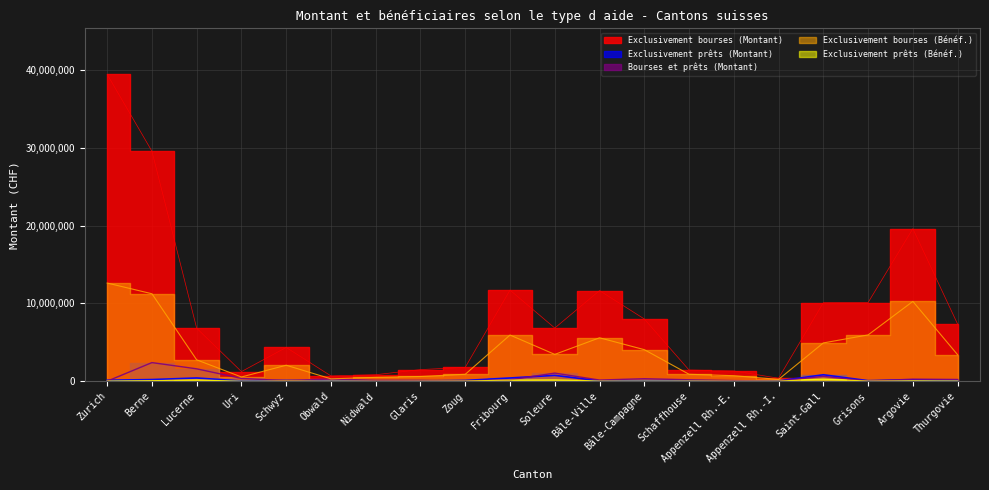

Reading left to right, what are all the values shown in this chart?

Exclusivement bourses (Montant): Zurich=39439504	Berne=29564071	Lucerne=6807850	Uri=1235300	Schwyz=4333702	Obwald=676700	Nidwald=834160	Glaris=1489241	Zoug=1780700	Fribourg=11706235	Soleure=6829230	Bâle-Ville=11642876	Bâle-Campagne=7999095	Schaffhouse=1433050	Appenzell Rh.-E.=1318650	Appenzell Rh.-I.=380450	Saint-Gall=10088750	Grisons=10106550	Argovie=19605525	Thurgovie=7335506
Exclusivement prêts (Montant): Zurich=118640	Berne=209340	Lucerne=413200	Uri=25800	Schwyz=91000	Obwald=23650	Nidwald=0	Glaris=27000	Zoug=96000	Fribourg=412933	Soleure=746500	Bâle-Ville=41150	Bâle-Campagne=63000	Schaffhouse=50600	Appenzell Rh.-E.=3000	Appenzell Rh.-I.=38000	Saint-Gall=825150	Grisons=67000	Argovie=175400	Thurgovie=89050
Bourses et prêts (Montant): Zurich=0	Berne=2389350	Lucerne=1588050	Uri=354300	Schwyz=62598	Obwald=281390	Nidwald=108490	Glaris=107850	Zoug=36700	Fribourg=175810	Soleure=1039010	Bâle-Ville=146039	Bâle-Campagne=320135	Schaffhouse=180250	Appenzell Rh.-E.=77000	Appenzell Rh.-I.=13400	Saint-Gall=624950	Grisons=14050	Argovie=261450	Thurgovie=219700
Exclusivement bourses (Bénéf.): Zurich=12615000	Berne=11238000	Lucerne=2742000	Uri=540000	Schwyz=2049000	Obwald=303000	Nidwald=489000	Glaris=603000	Zoug=885000	Fribourg=5931000	Soleure=3444000	Bâle-Ville=5577000	Bâle-Campagne=4053000	Schaffhouse=888000	Appenzell Rh.-E.=705000	Appenzell Rh.-I.=228000	Saint-Gall=4917000	Grisons=5946000	Argovie=10254000	Thurgovie=3399000
Exclusivement prêts (Bénéf.): Zurich=33000	Berne=69000	Lucerne=156000	Uri=9000	Schwyz=27000	Obwald=15000	Nidwald=0	Glaris=9000	Zoug=24000	Fribourg=147000	Soleure=174000	Bâle-Ville=24000	Bâle-Campagne=24000	Schaffhouse=27000	Appenzell Rh.-E.=3000	Appenzell Rh.-I.=18000	Saint-Gall=267000	Grisons=18000	Argovie=54000	Thurgovie=36000